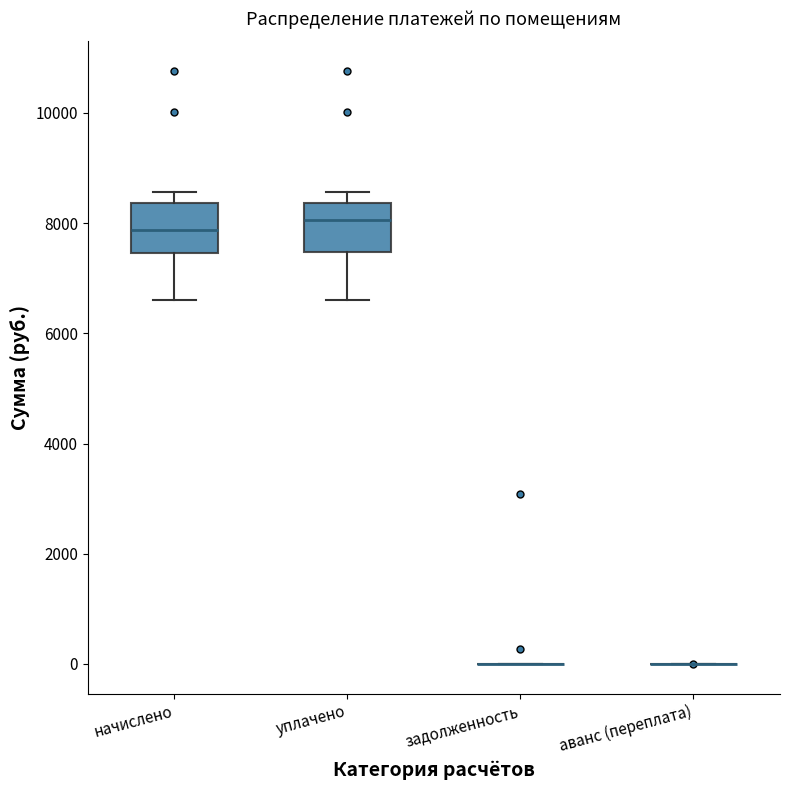

Reading left to right, transcribe this box plot: for each box, give where its median line is, the range the box spans, and where its two whiskers end, as read against the y-axis. The values are not printed on the chart, so give them approximately, as read against the axis.

начислено: median 7800, box 7400 to 8400, whiskers 6600 to 8600
уплачено: median 8000, box 7400 to 8400, whiskers 6600 to 8600
задолженность: box collapsed to a line at 0, whiskers 0 to 0
аванс (переплата): box collapsed to a line at 0, whiskers 0 to 0